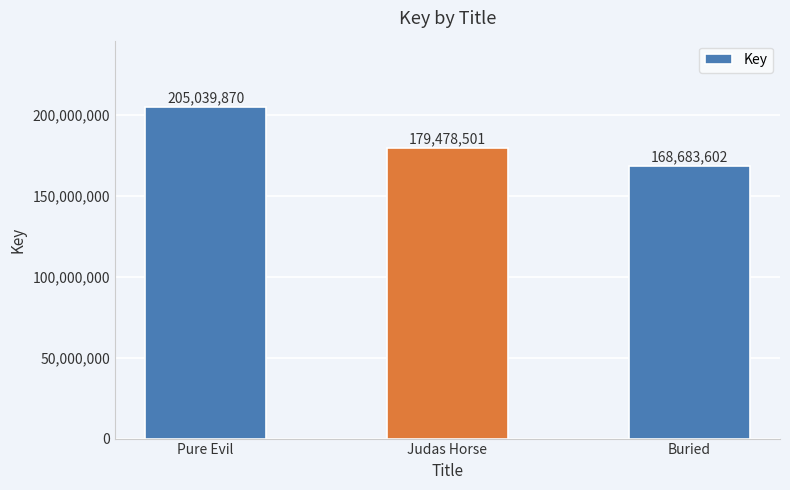

True or false: the data shows 137306711 at Pure Evil.

False